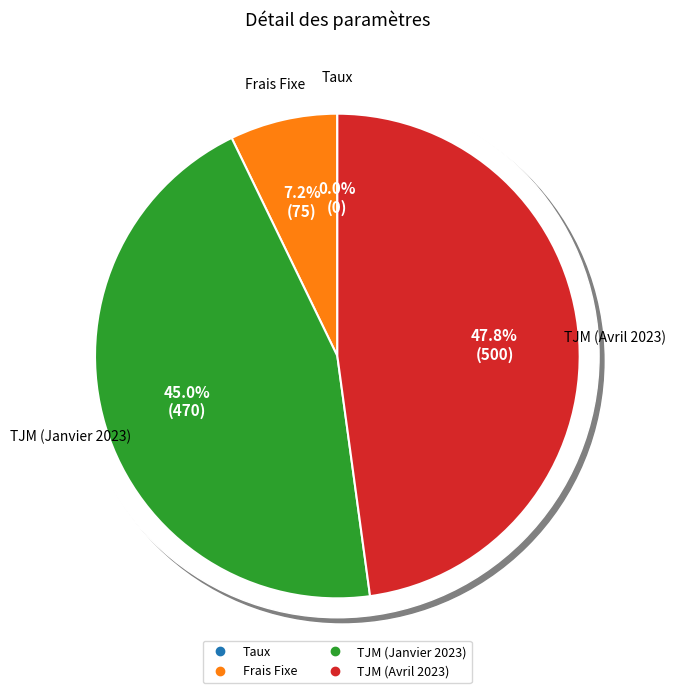

Is the sum of TJM (Avril 2023) and Taux greater than half?

No